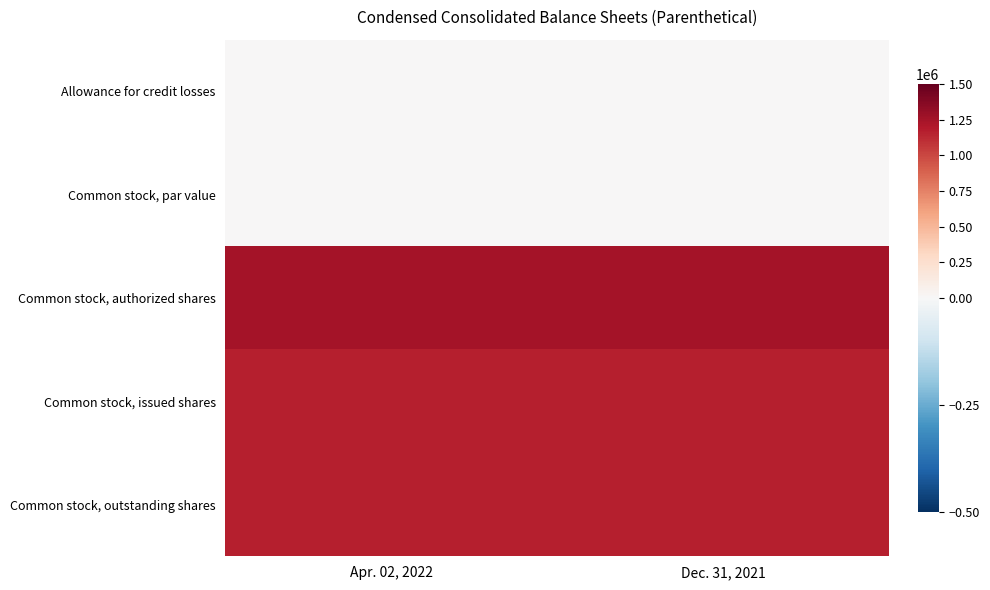

What is the total value across all series at Dec. 31, 2021?

3571590